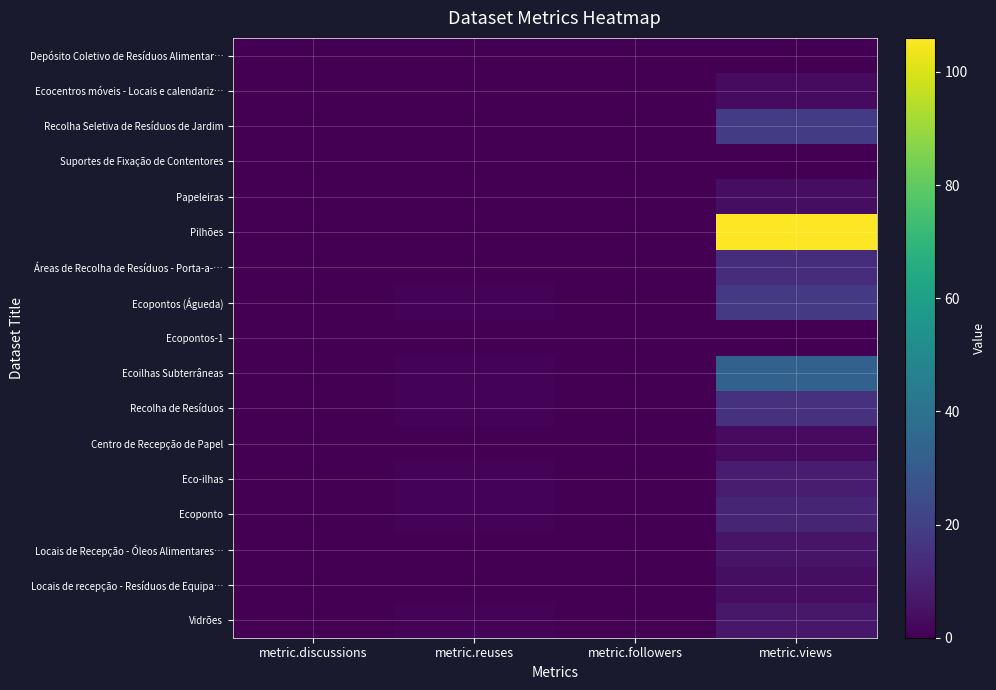

How many data points does each series have?

4